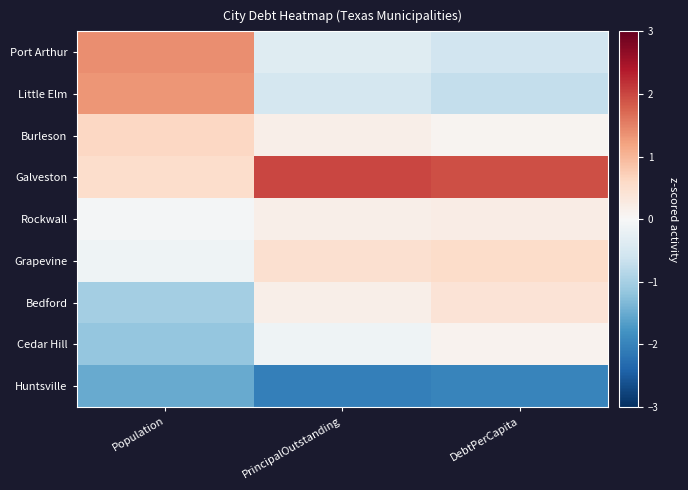

Count the number of categories in the chart.

3